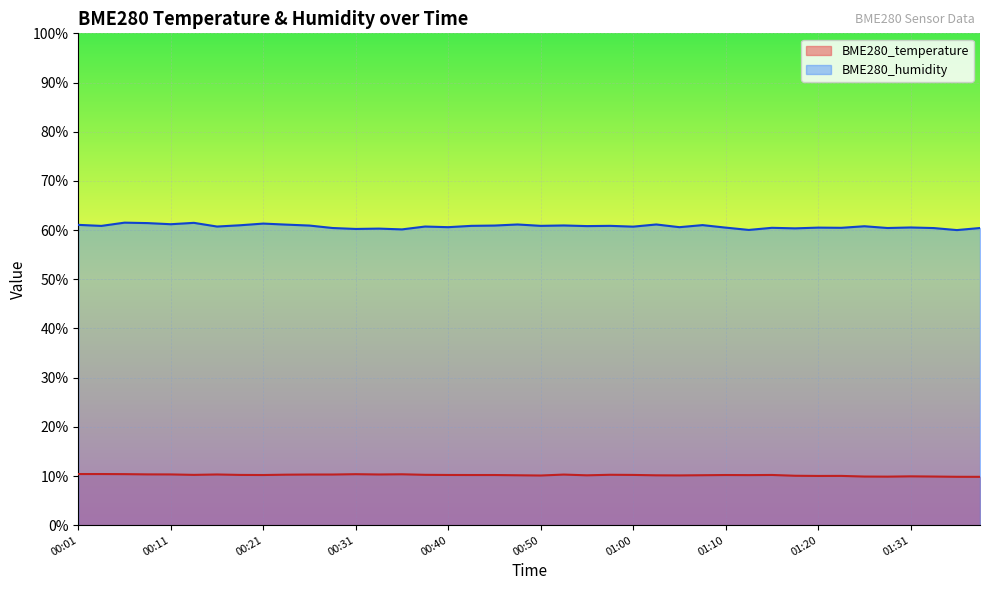

What is the total value across all series at 01:13?

70.2